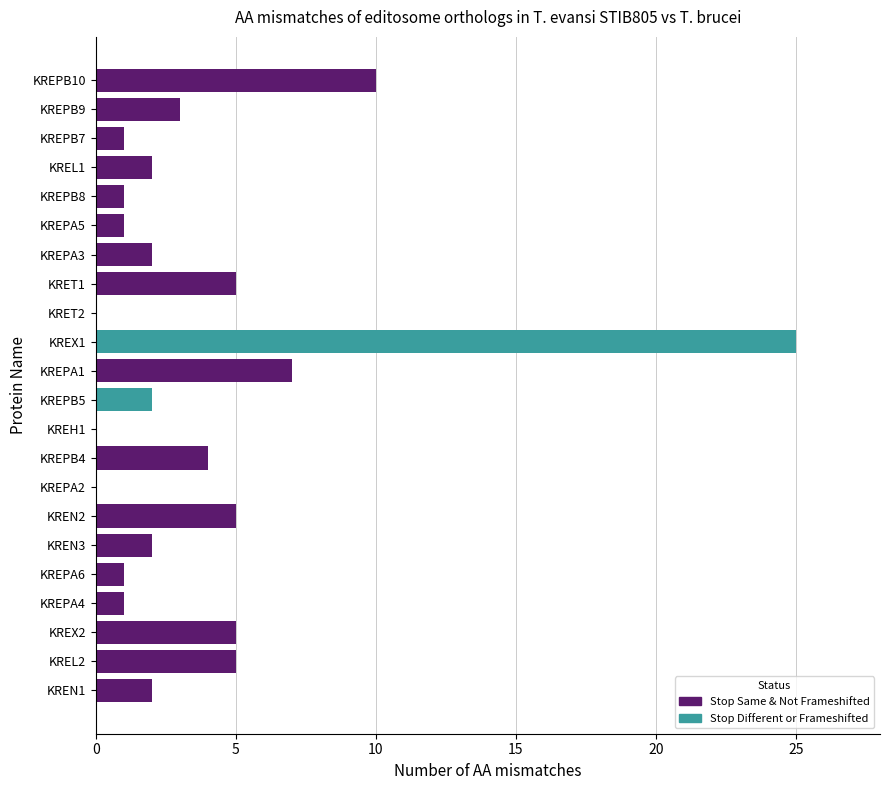

The value of Stop Same & Not Frameshifted at KREN1 is 2. True or false?

True